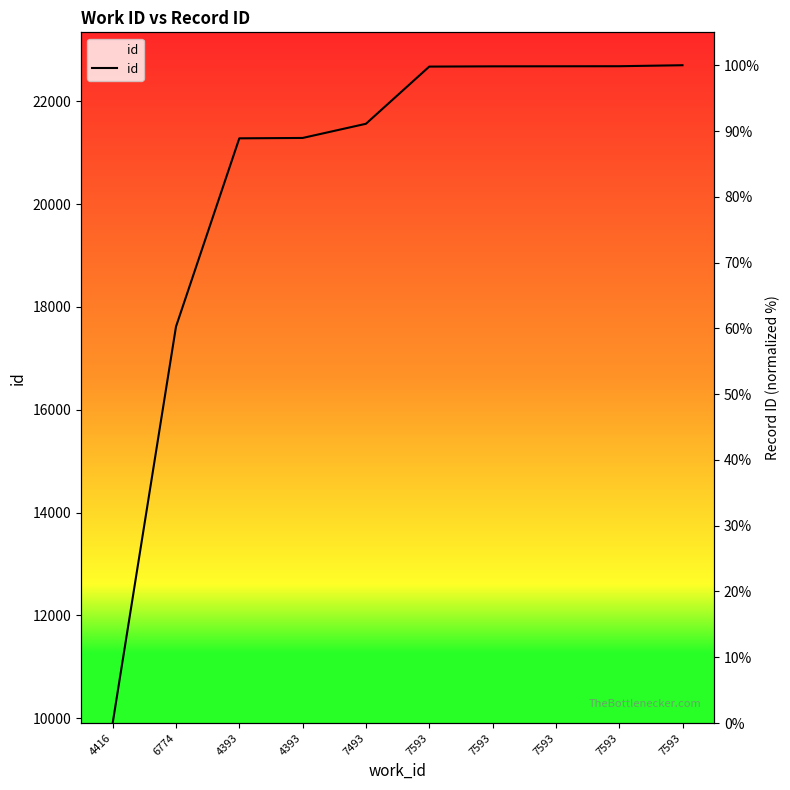

List the labels in order of value, largest first.

7593, 7593, 7593, 7593, 7593, 7493, 4393, 4393, 6774, 4416